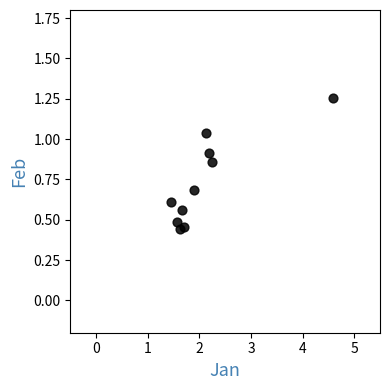

What is the average Y value?

0.7